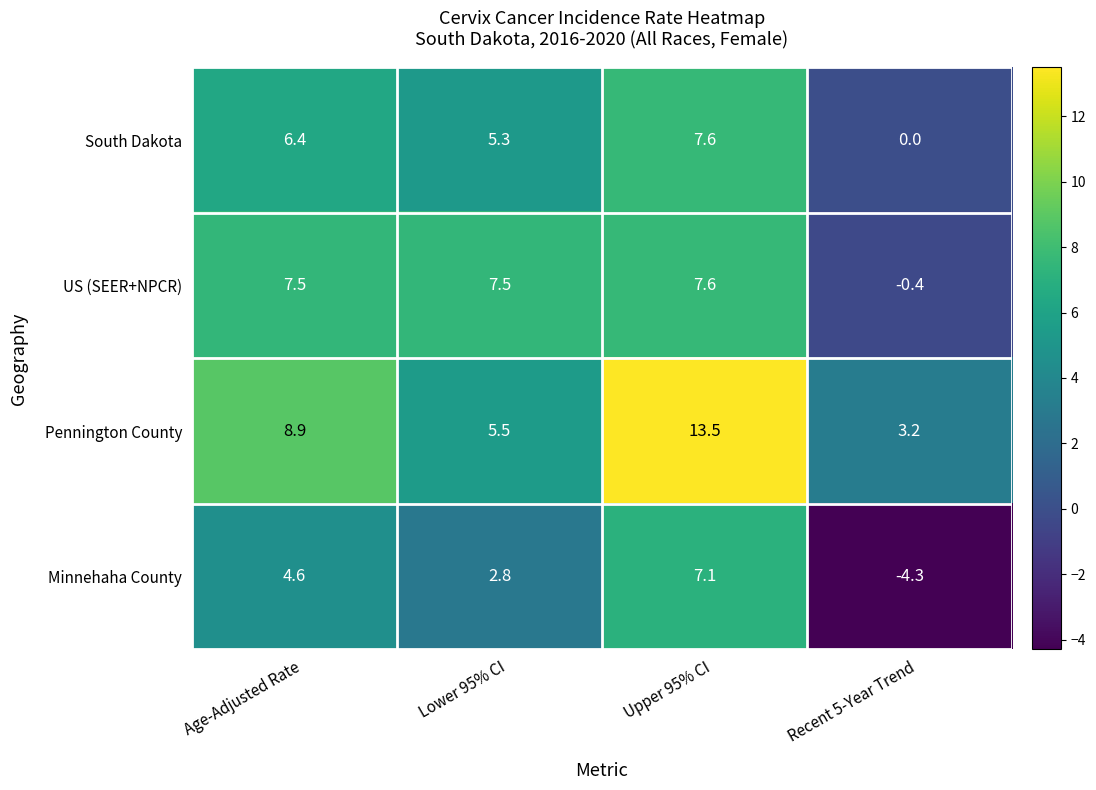

What is the difference between the maximum and minimum values in the US (SEER+NPCR) series?

8.0